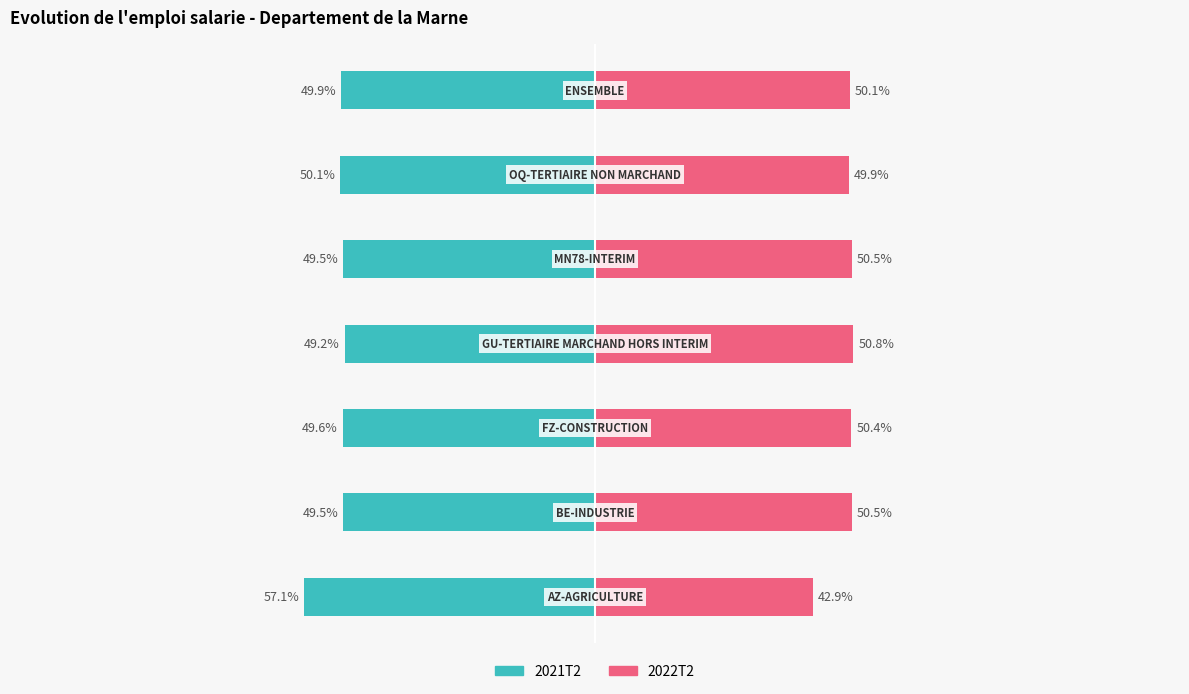

Reading right to left, what are all the values shown in this chart?

2021T2: 6=-49.9	5=-50.1	4=-49.5	3=-49.2	2=-49.6	1=-49.5	0=-57.1
2022T2: 6=50.1	5=49.9	4=50.5	3=50.8	2=50.4	1=50.5	0=42.9